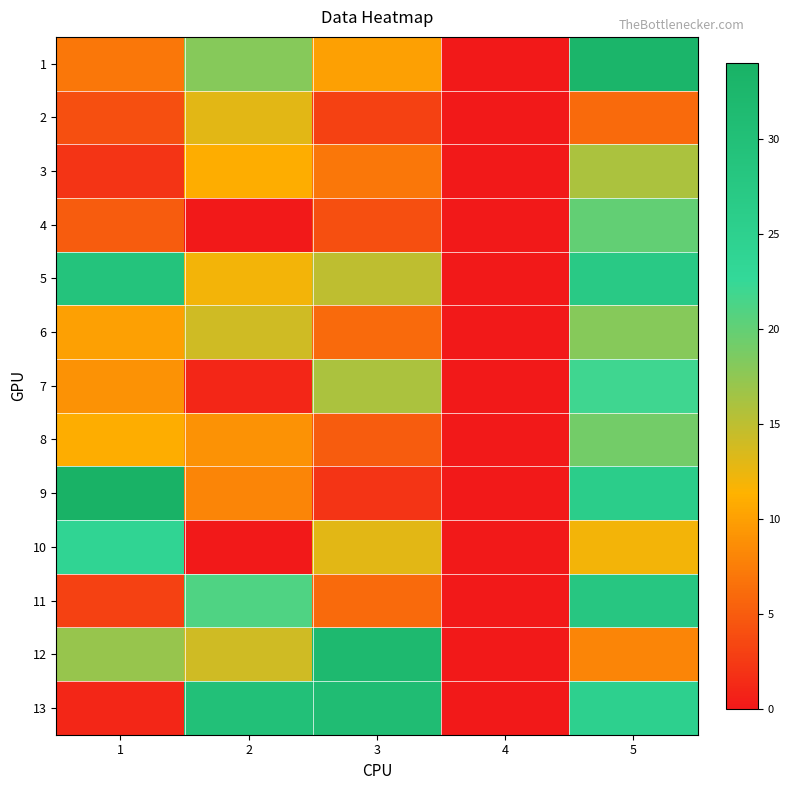

Which has a higher value, 1 or 3?

3